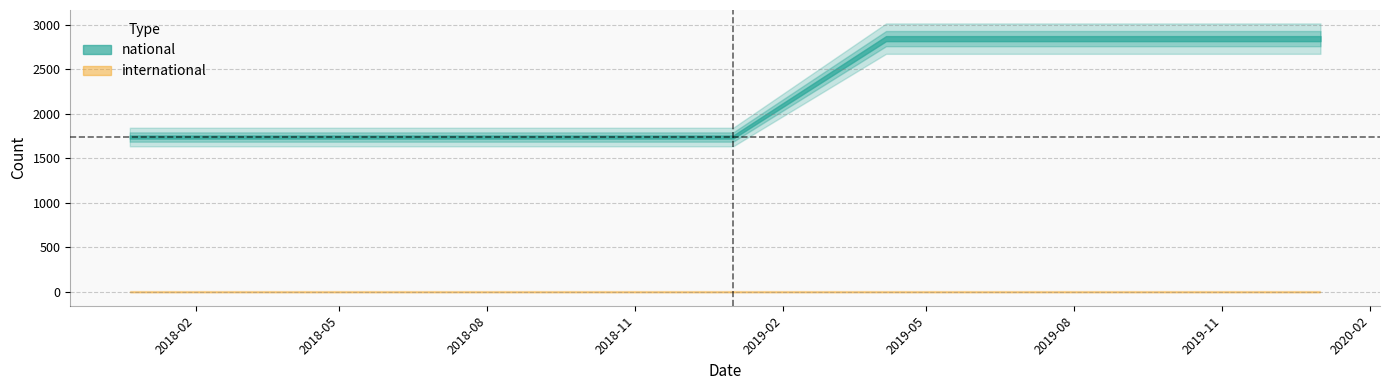

Does the chart have visible grid lines?

Yes